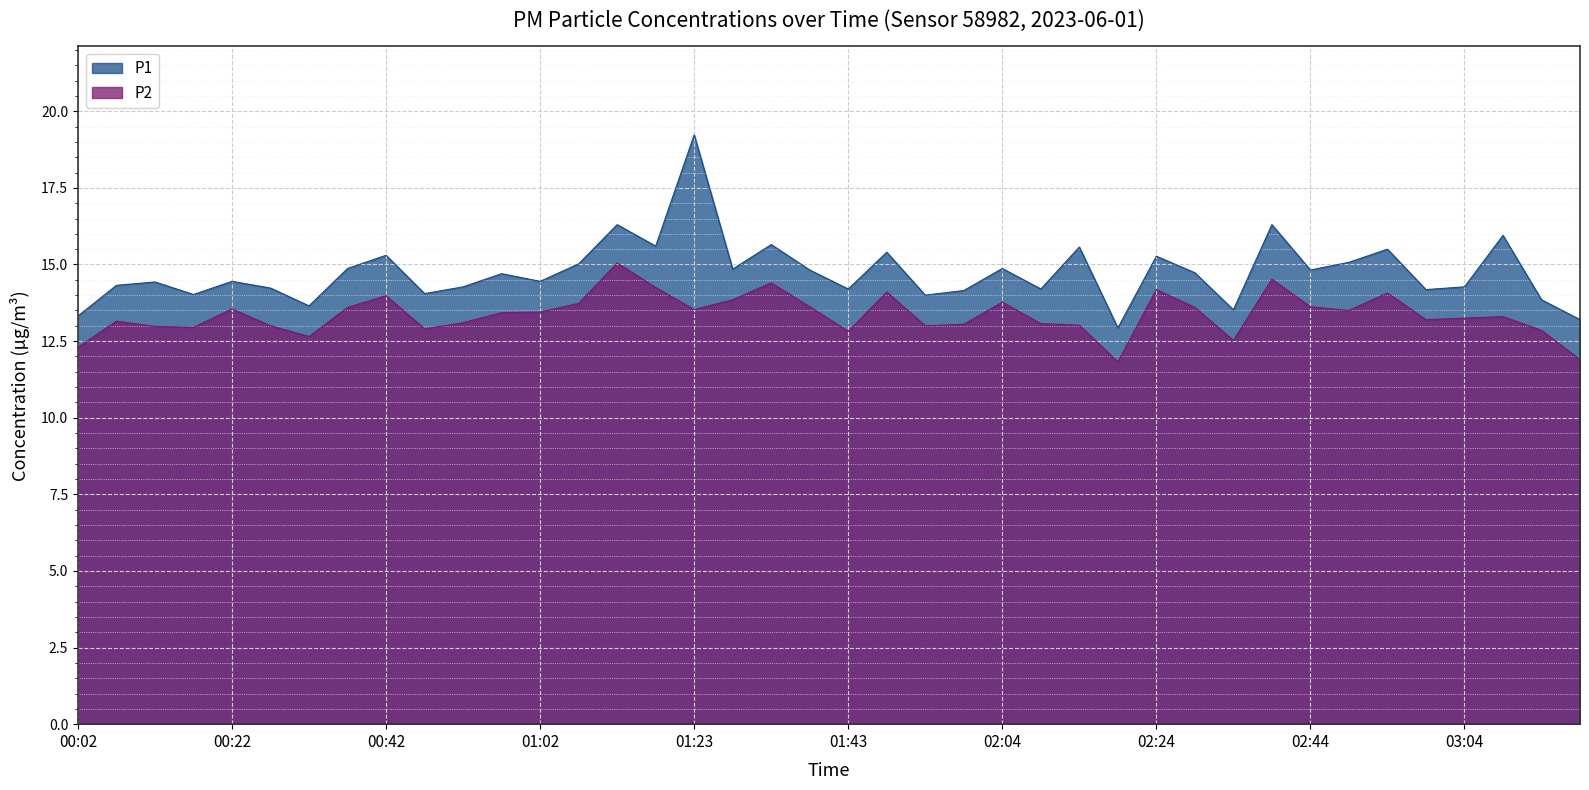

What is the total value across all series at 00:57?

28.1